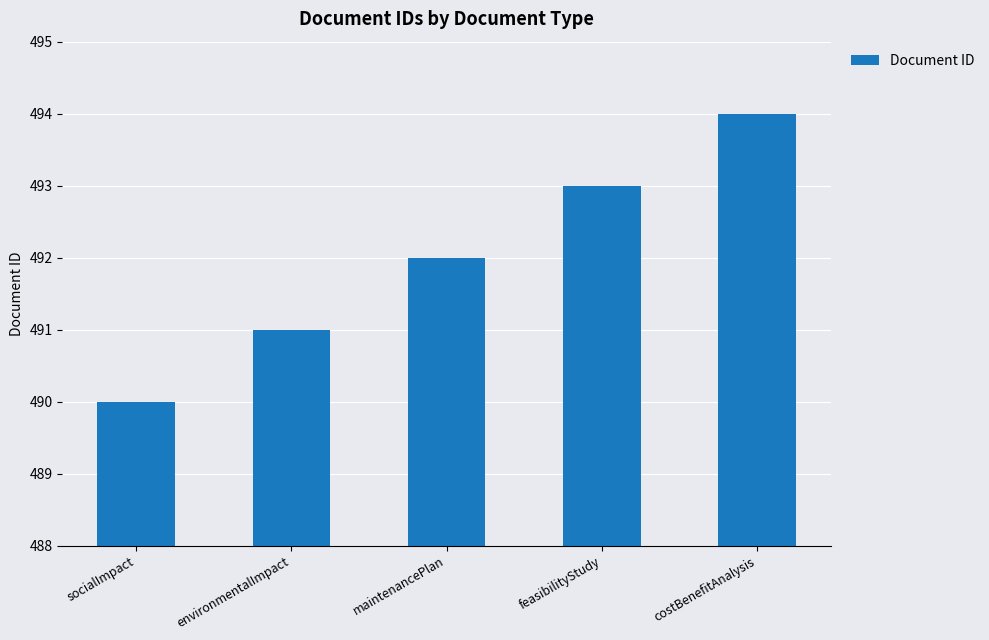

How many values are below 492?

2